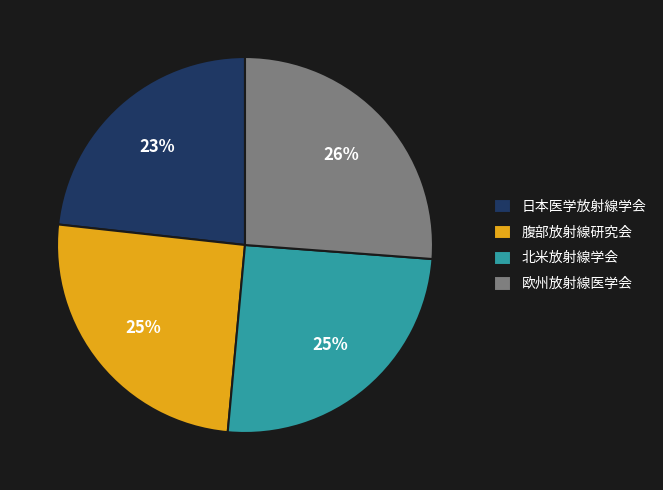

True or false: 腹部放射線研究会 accounts for 33% of the total.

False